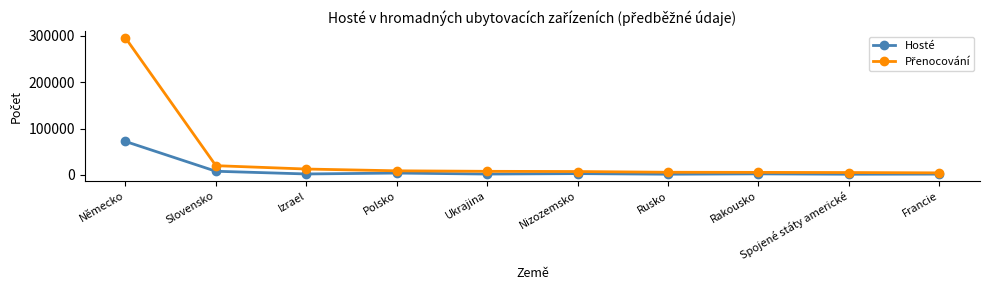

What is the label of the 9th point from the right?

Slovensko